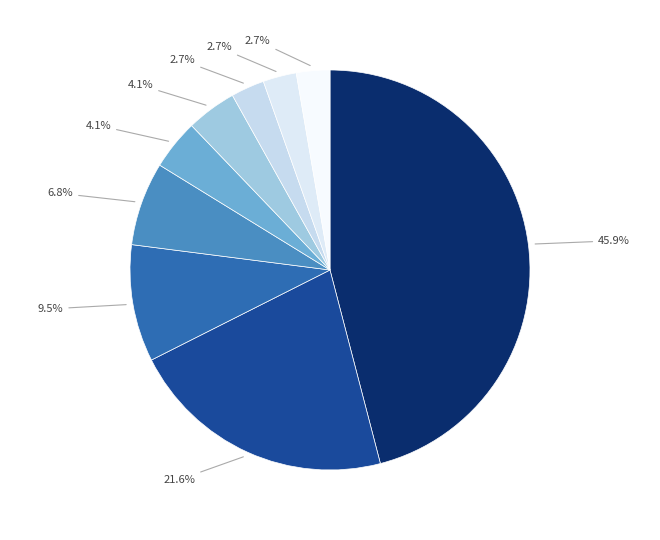

Count the number of slices in the pie.

9